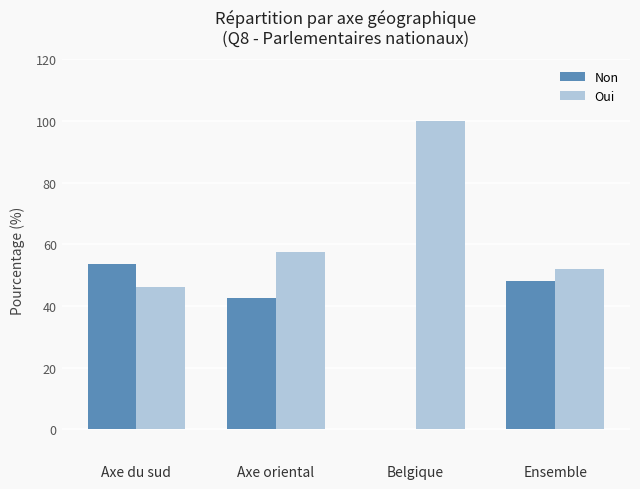

True or false: Non has a value of 0.0 at Belgique.

True